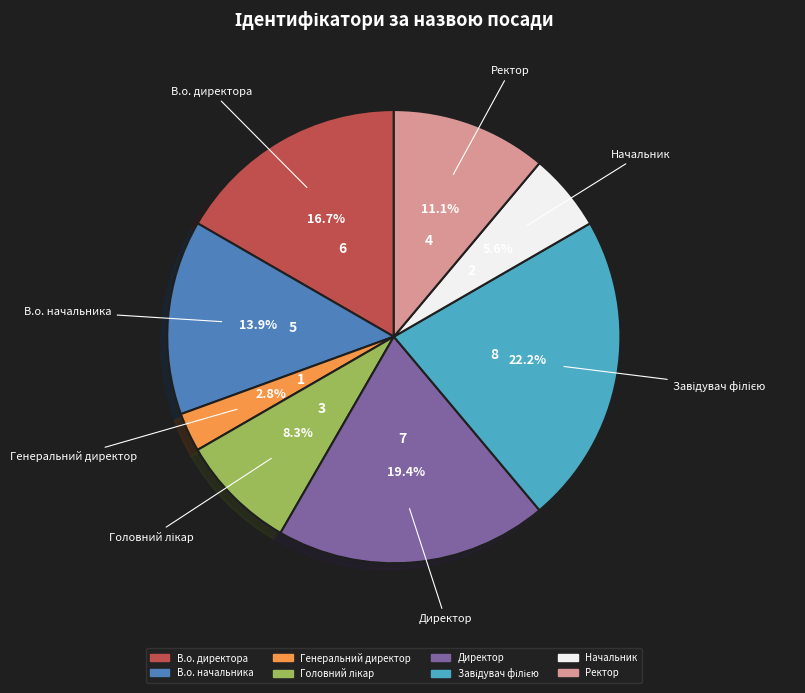

How many segments does this pie chart have?

8